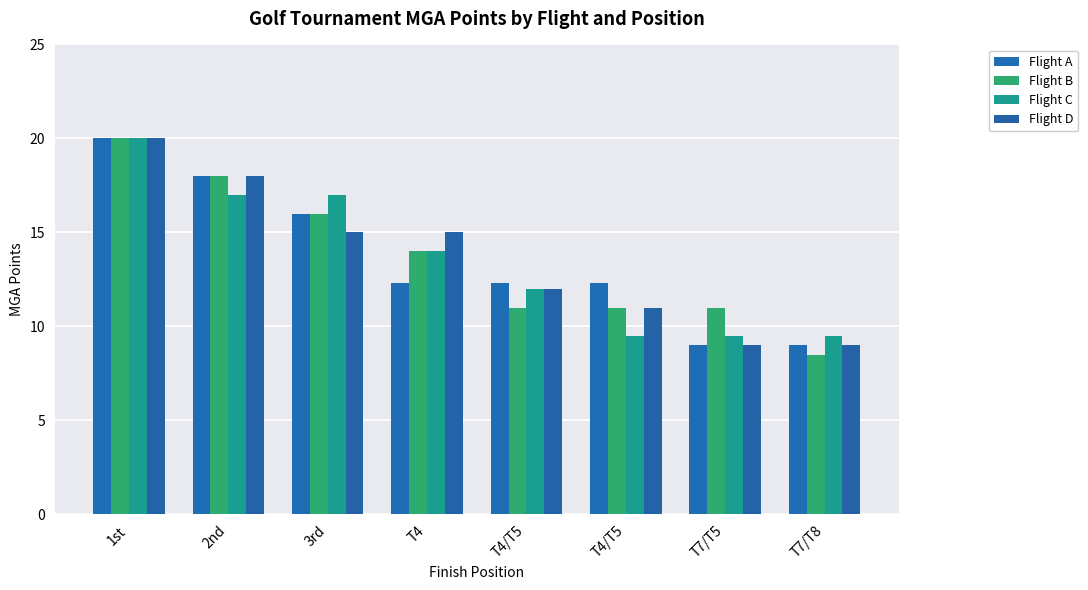

True or false: Flight D has a value of 20.0 at 1st.

True